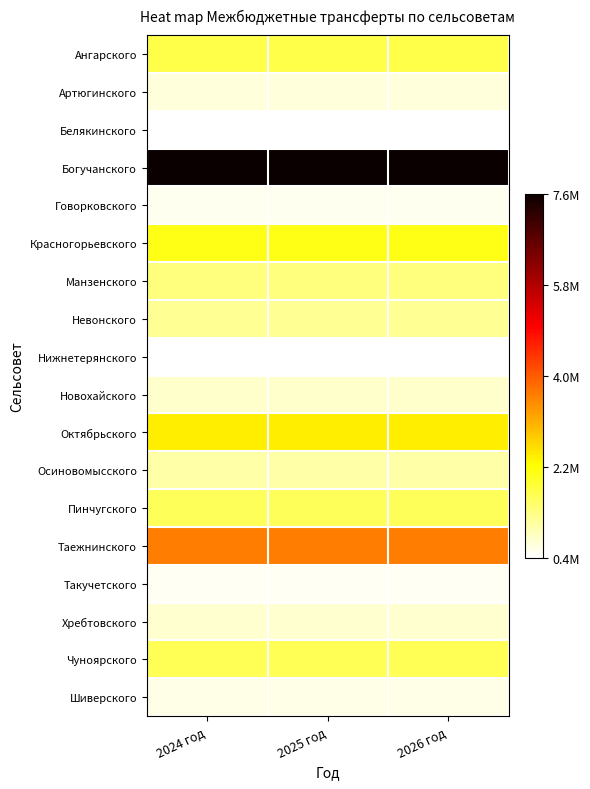

How many data points does each series have?

3